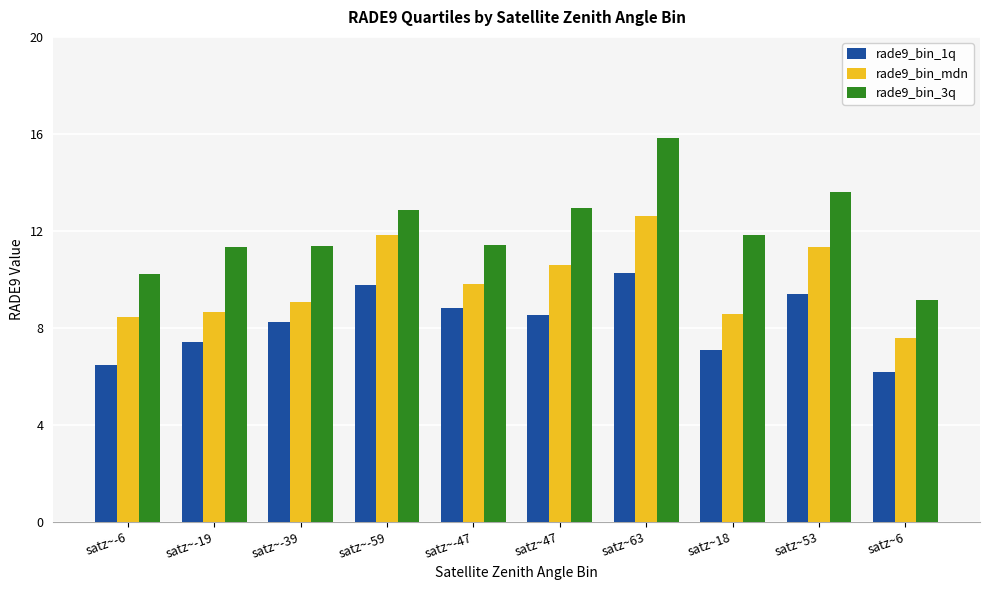

Which series changed the most between satz~-39 and satz~53?

rade9_bin_mdn